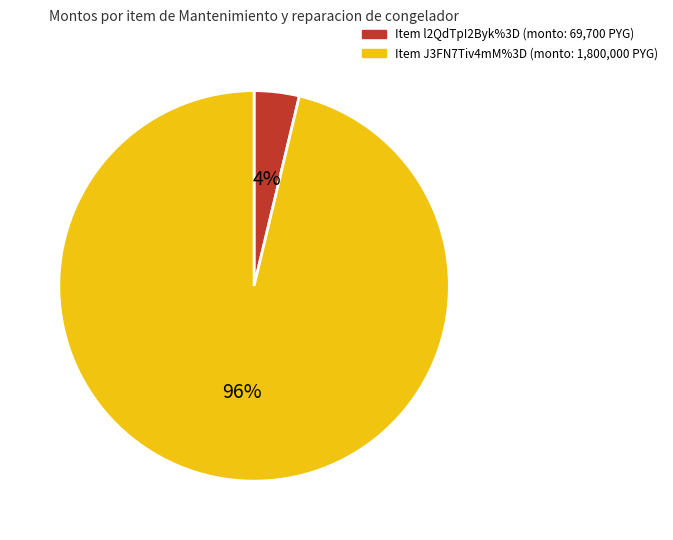

To the nearest percent, what is the average slice percentage?

50%